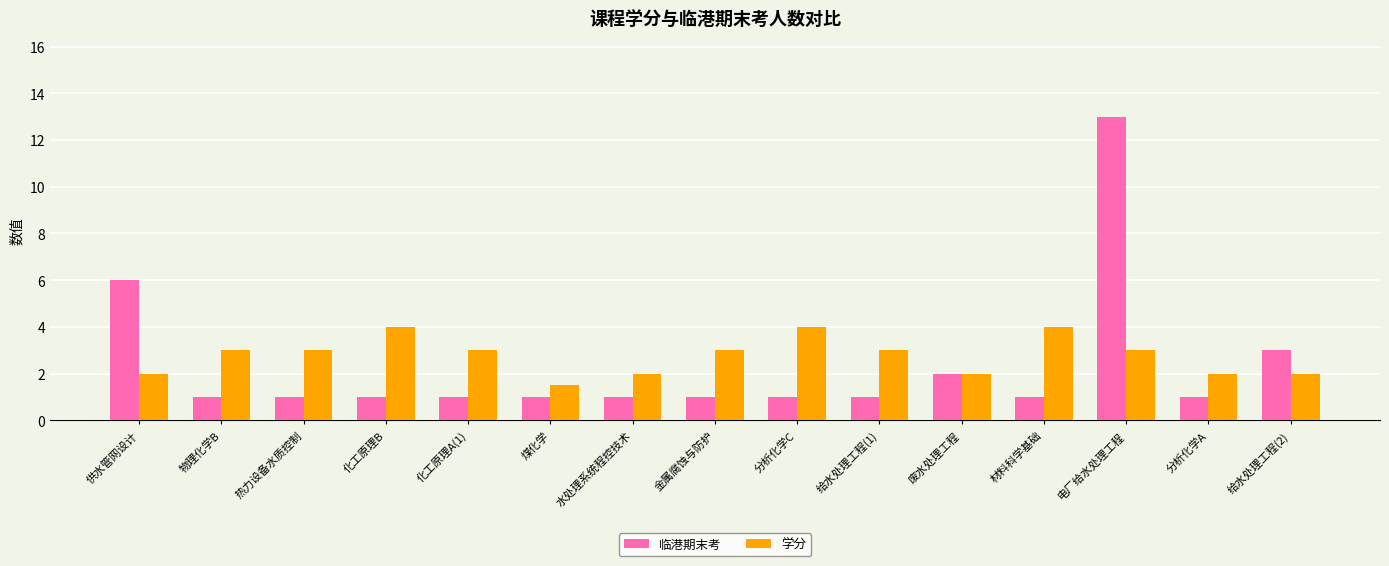

What is the label of the 7th bar from the right?

分析化学C